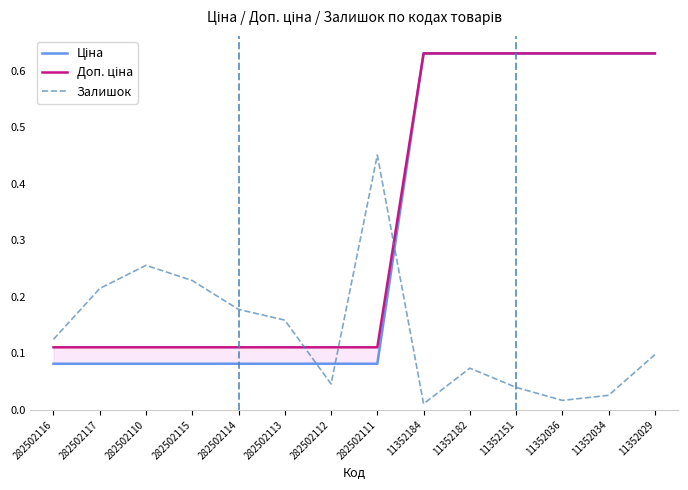

Between 282502113 and 11352029, which is larger?

11352029